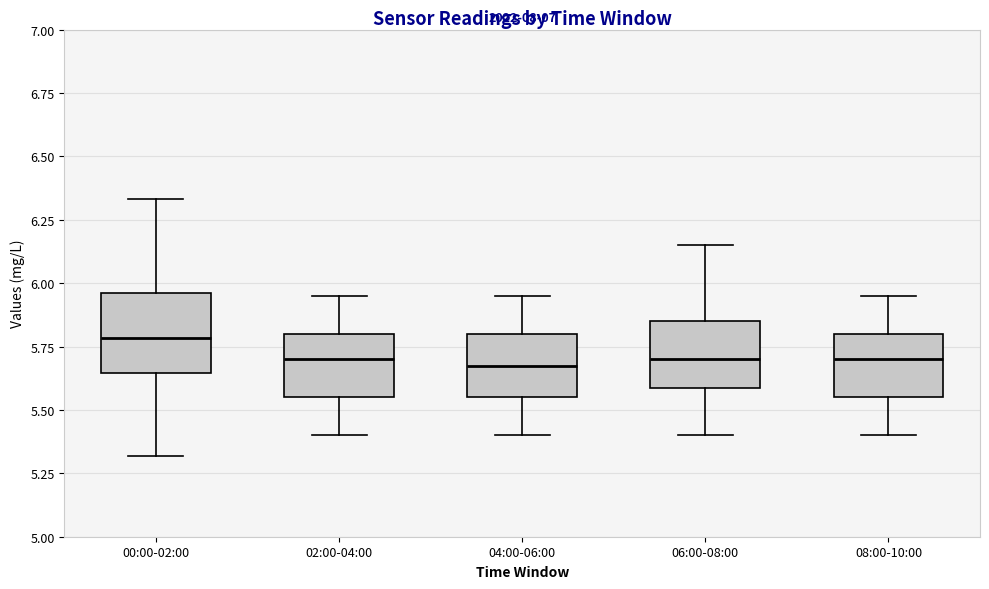

Comparing the boxes themselves (not the whiskers), which one is the tallest?

00:00-02:00